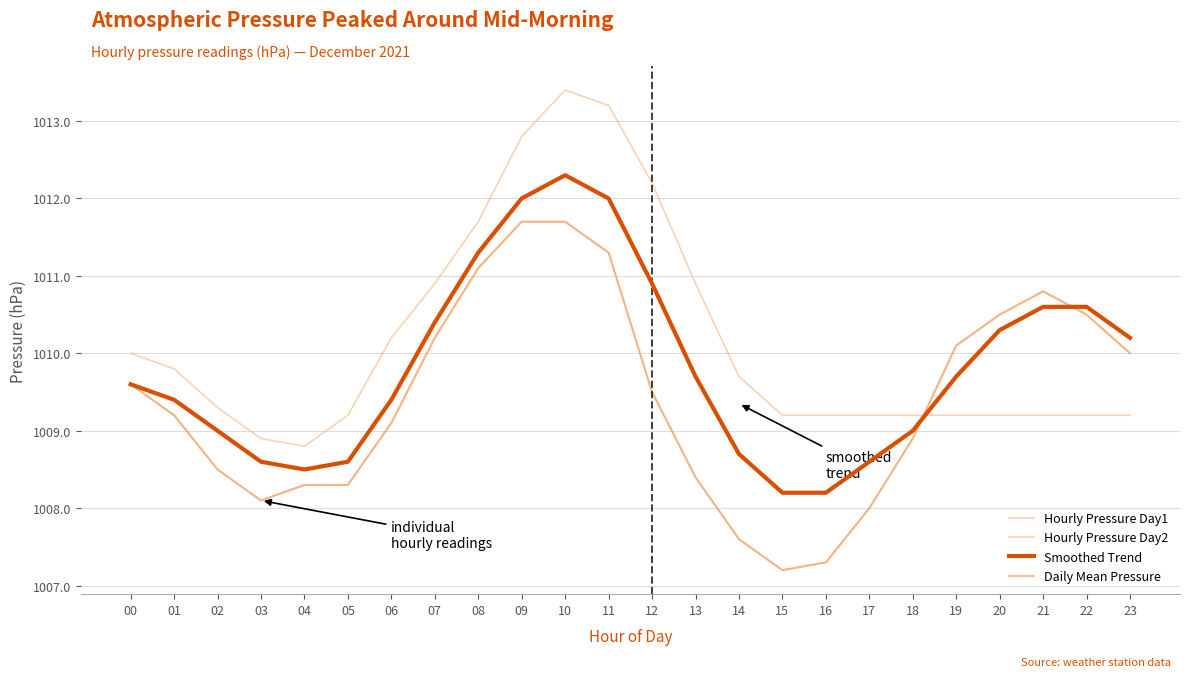

At which label does Hourly Pressure Day2 first exceed 1009?

00